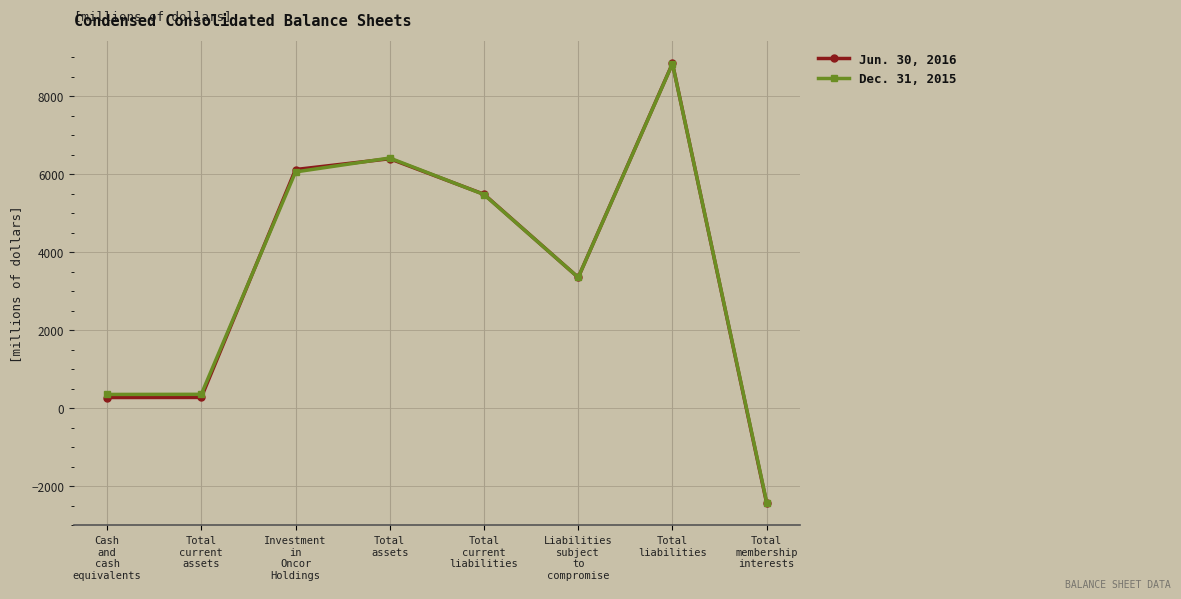

At how many categories does at least one series exceed 3709?

4